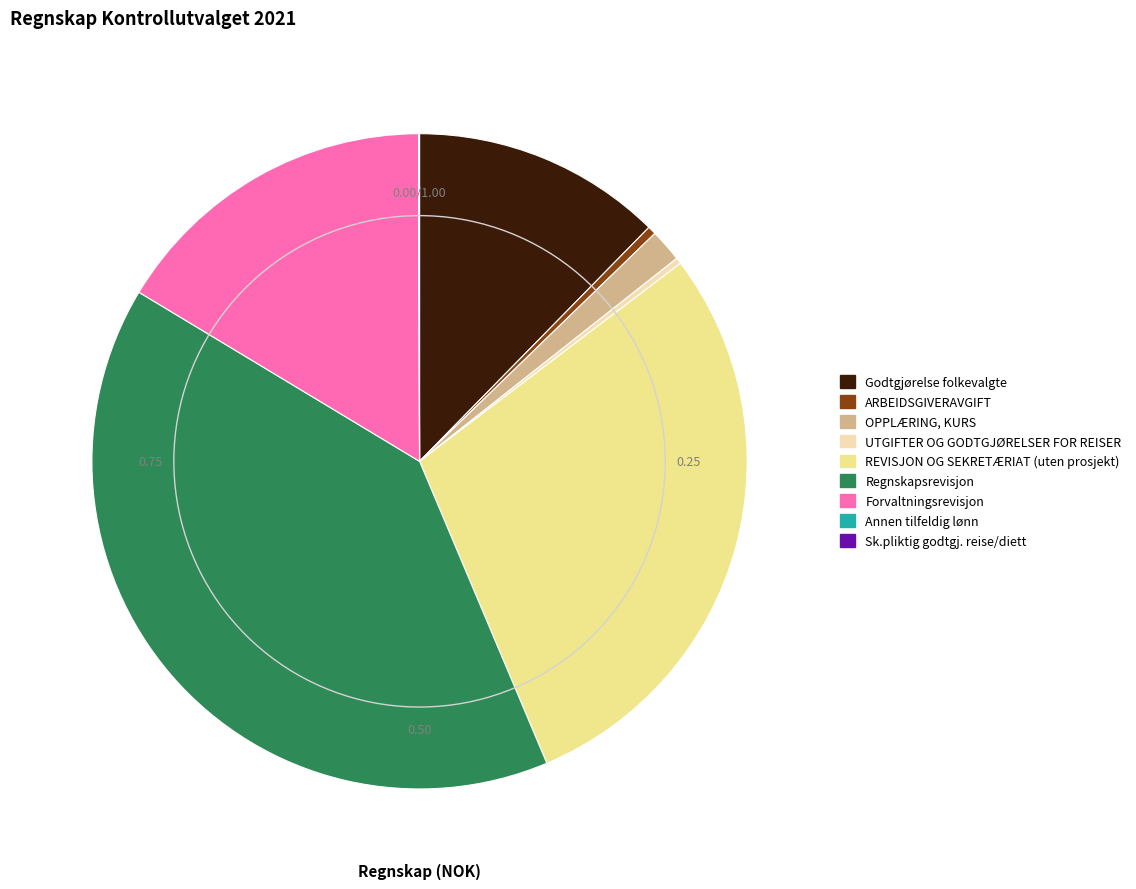

What percentage do UTGIFTER OG GODTGJØRELSER FOR REISER and Sk.pliktig godtgj. reise/diett together represent?

0.3%